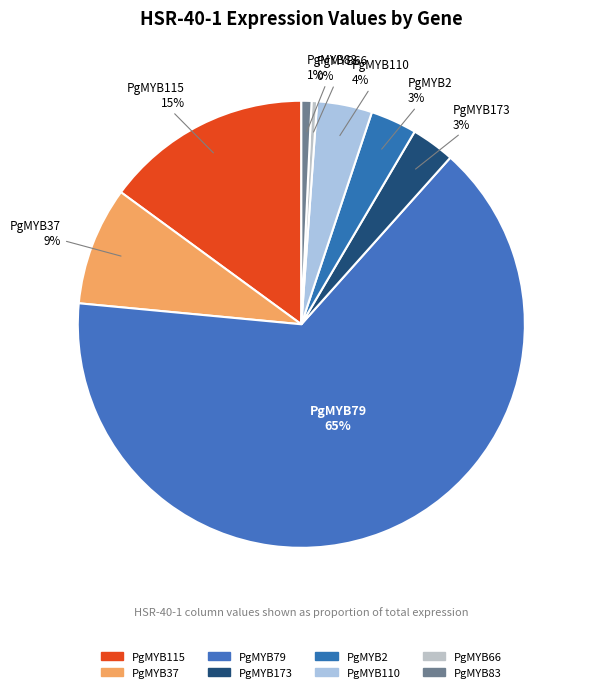

How many slices are in this pie chart?

8